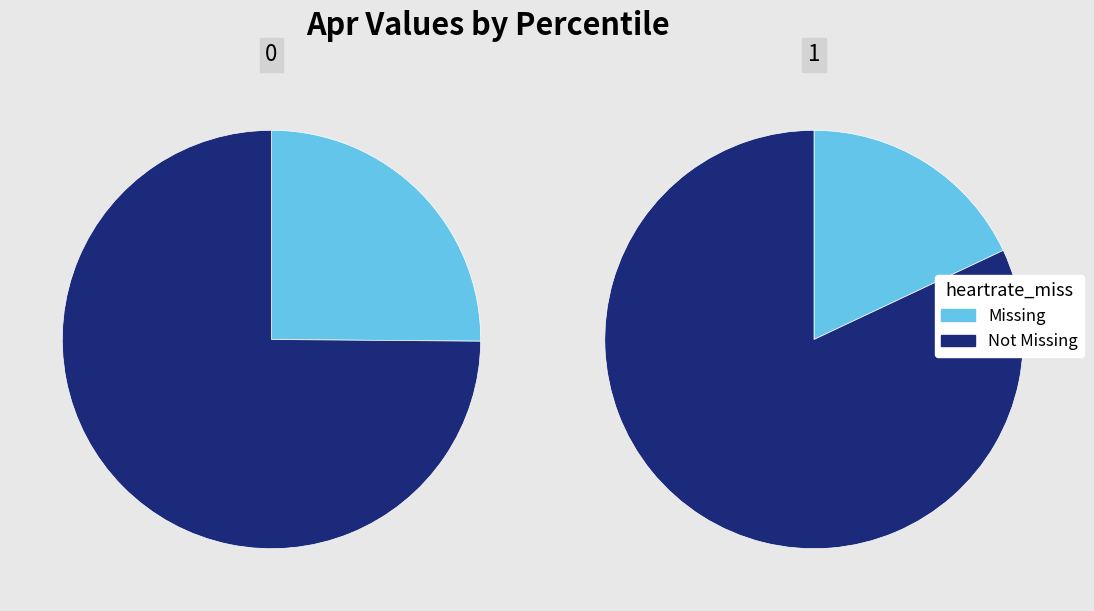

To the nearest percent, what portion does pct05 represent?

12%